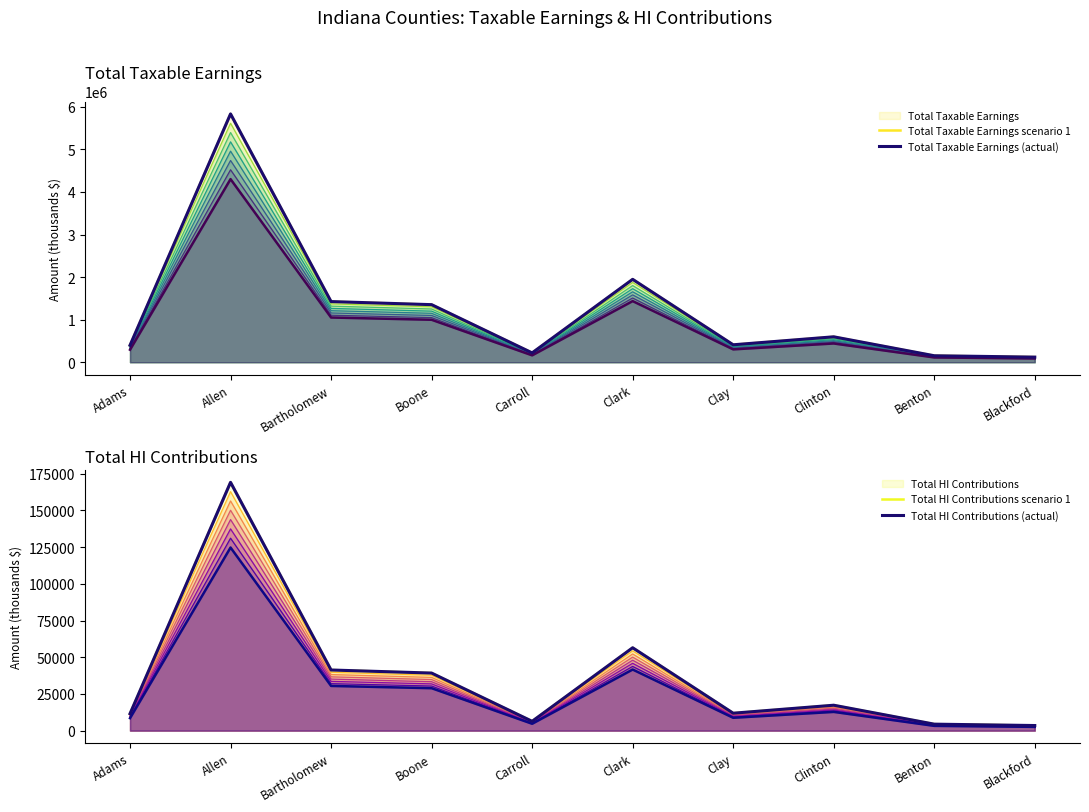

At which label does Total Taxable Earnings (actual) first exceed 597810?

Allen